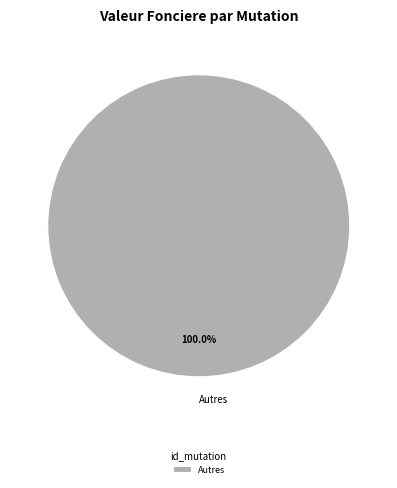

Rank the categories by value from lowest to highest.

Autres